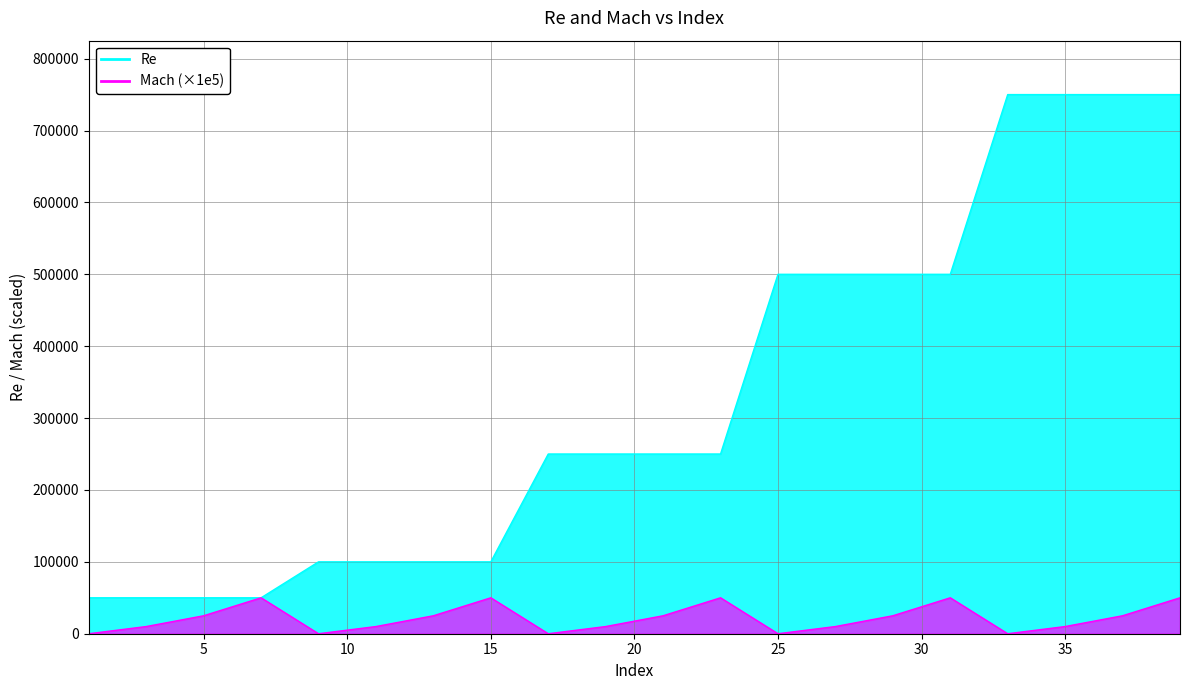

True or false: Re and Mach intersect in this chart.

False